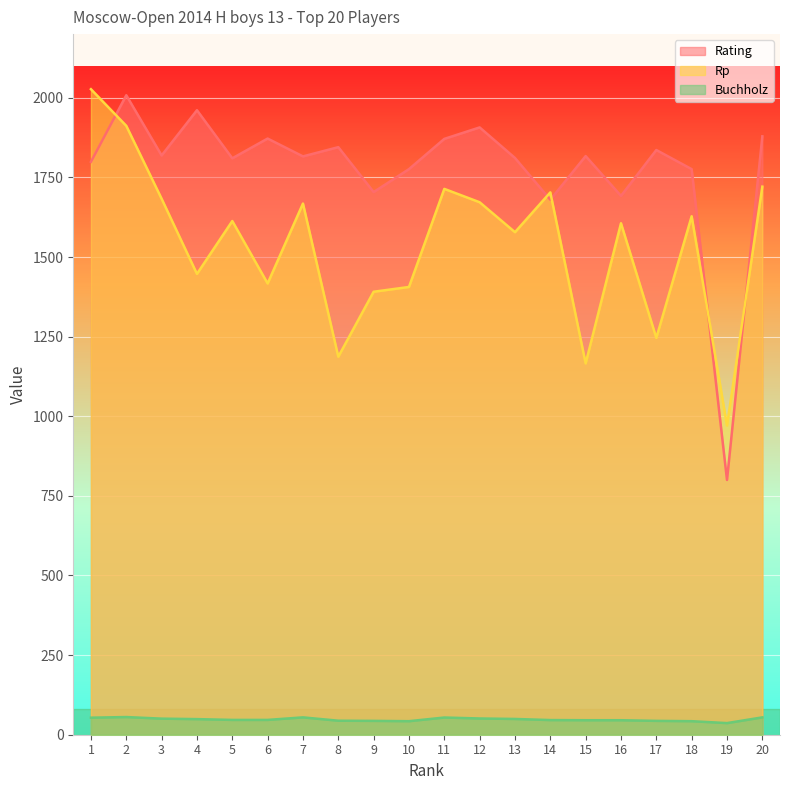

At which category is the sum across all series the highest?

2